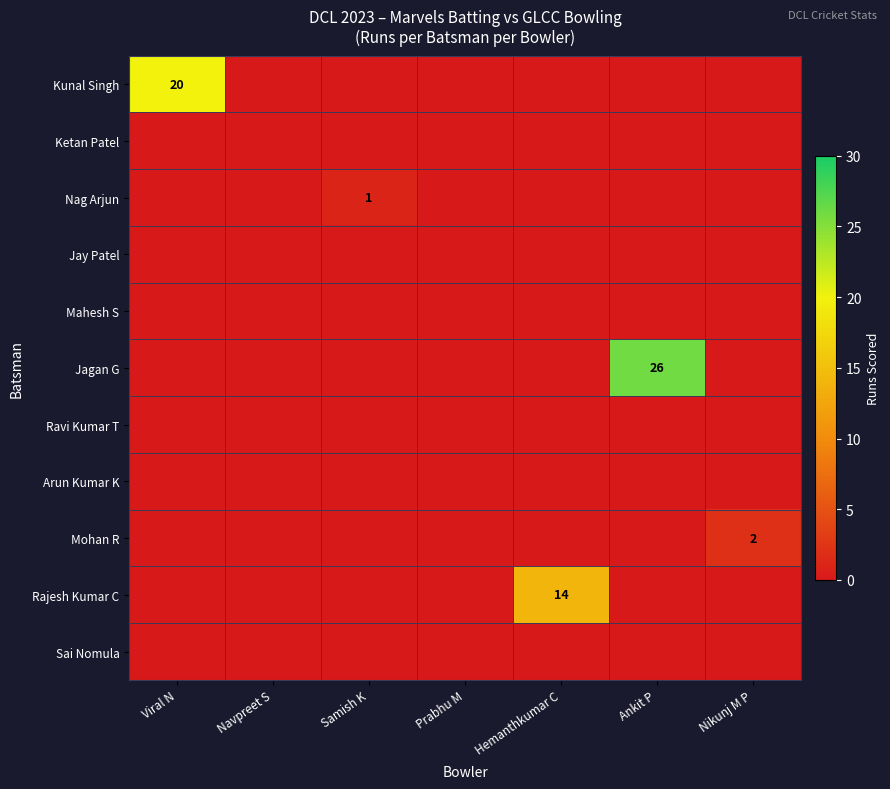

How many positive values does the Nag Arjun series have?

1